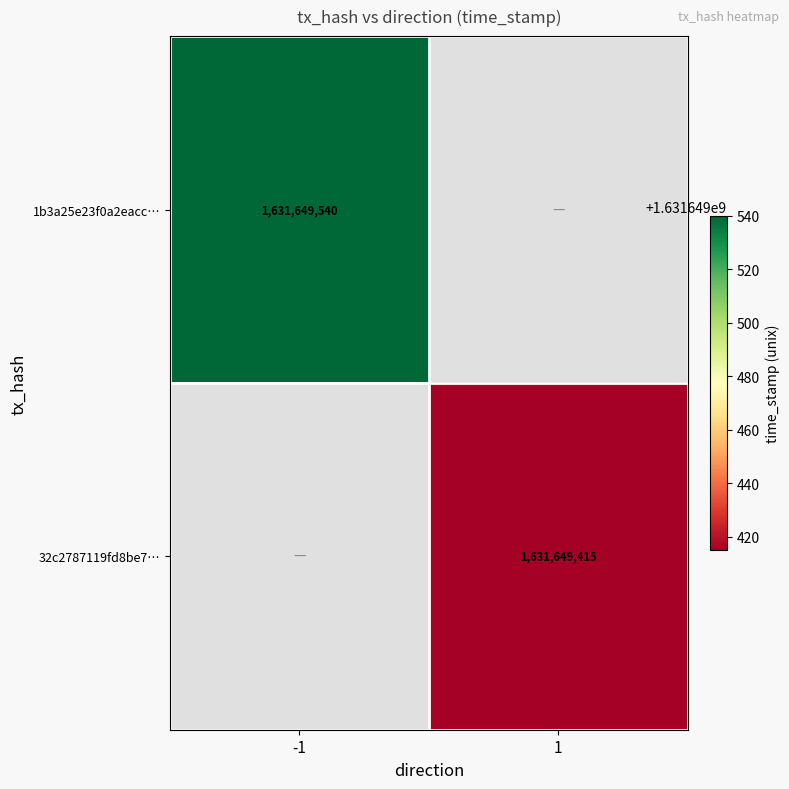

Is the value of 32c2787119fd8be7… at 1 greater than the value of 1b3a25e23f0a2eacc… at -1?

No